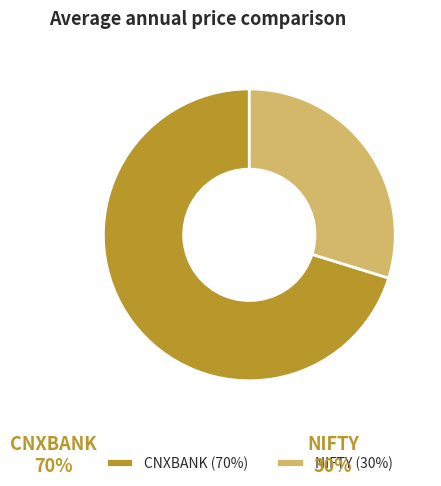

Rank the categories by value from highest to lowest.

CNXBANK, NIFTY